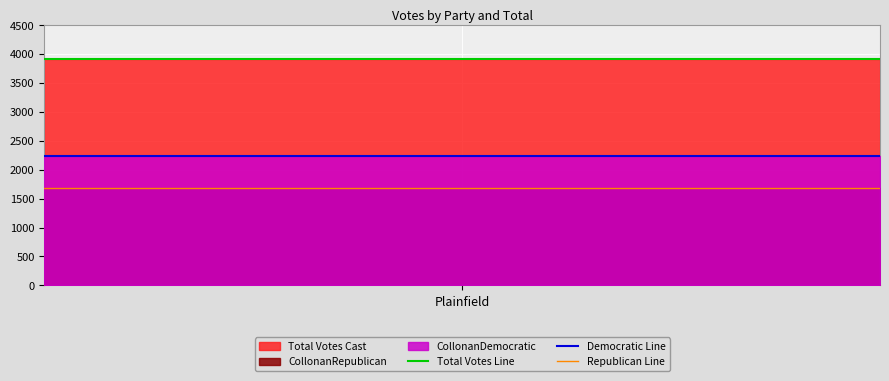

Which series has the largest total across all categories?

Total Votes Line